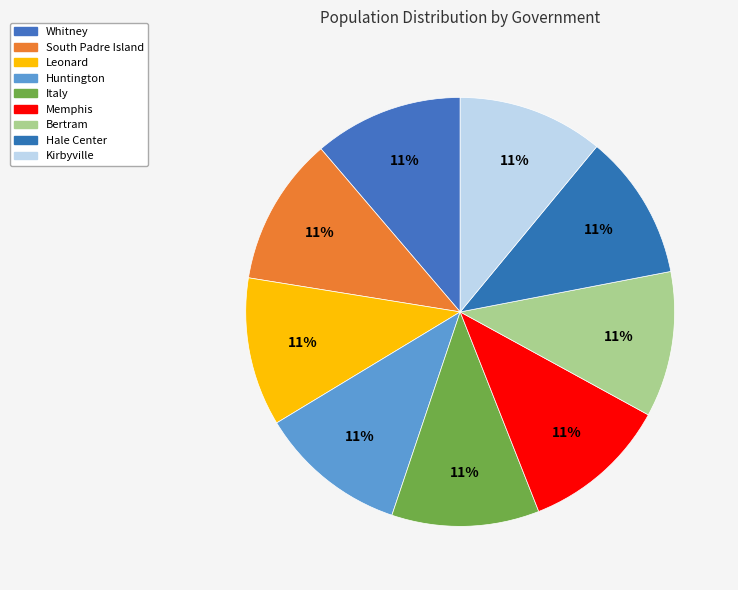

Rank the categories by value from lowest to highest.

Kirbyville, Bertram, Hale Center, Memphis, Italy, Huntington, Leonard, South Padre Island, Whitney